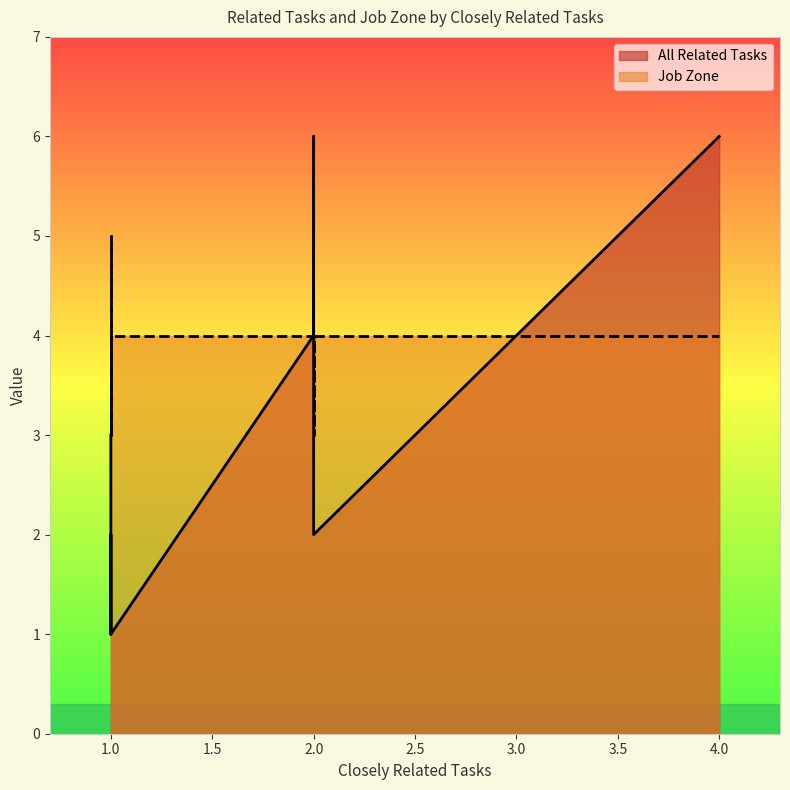

True or false: All Related Tasks and Job Zone intersect in this chart.

False